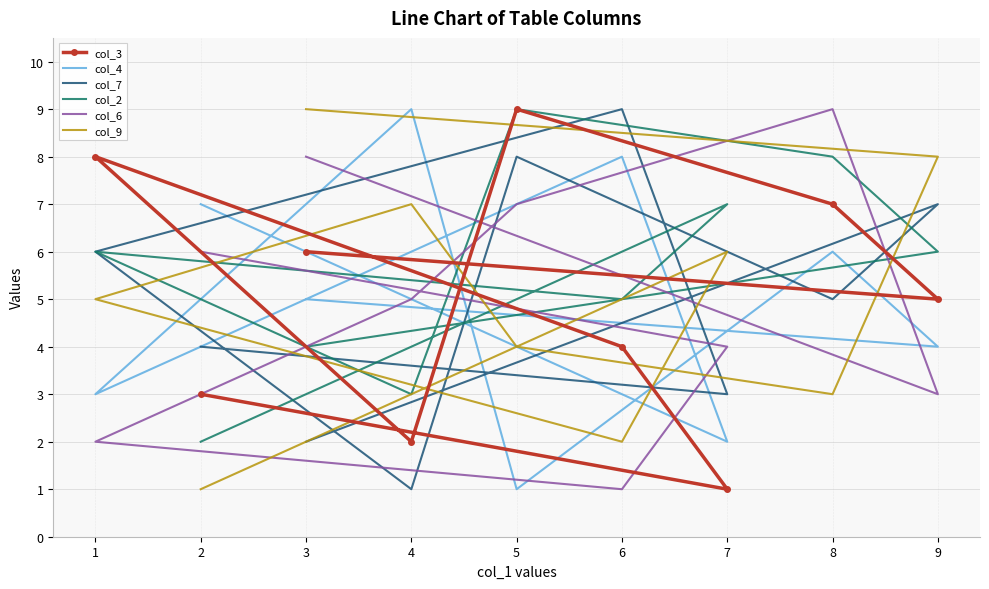

What is the total value across all series at 1?

30